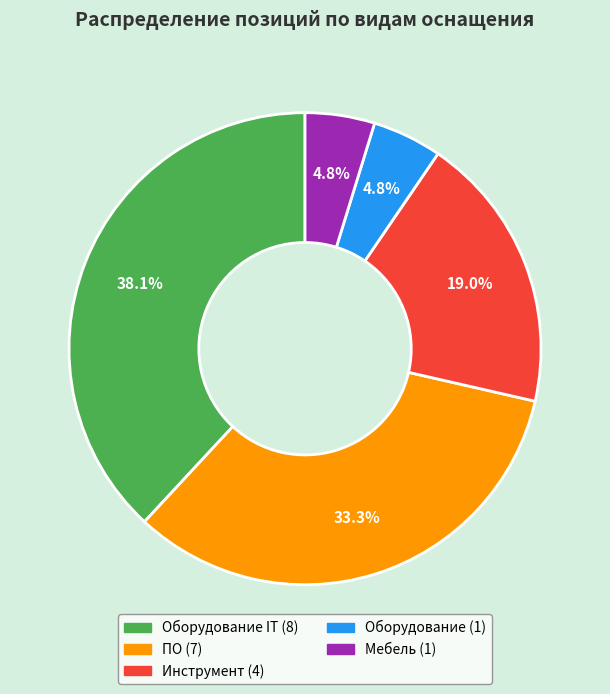

Is there any slice that represents more than half of the pie?

No